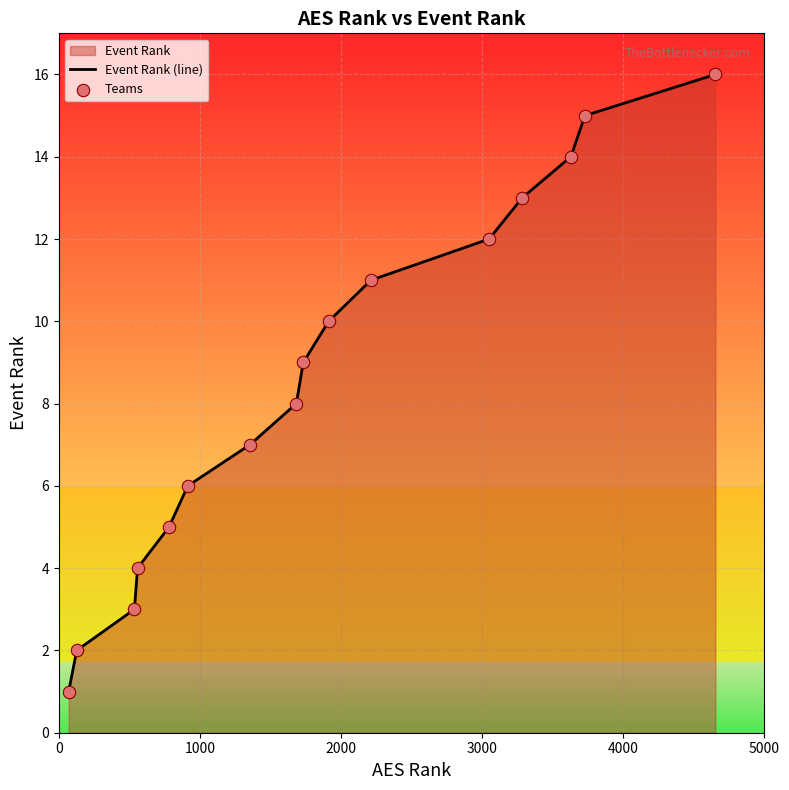

Which series has the widest spread of Y values?

Event Rank (line)